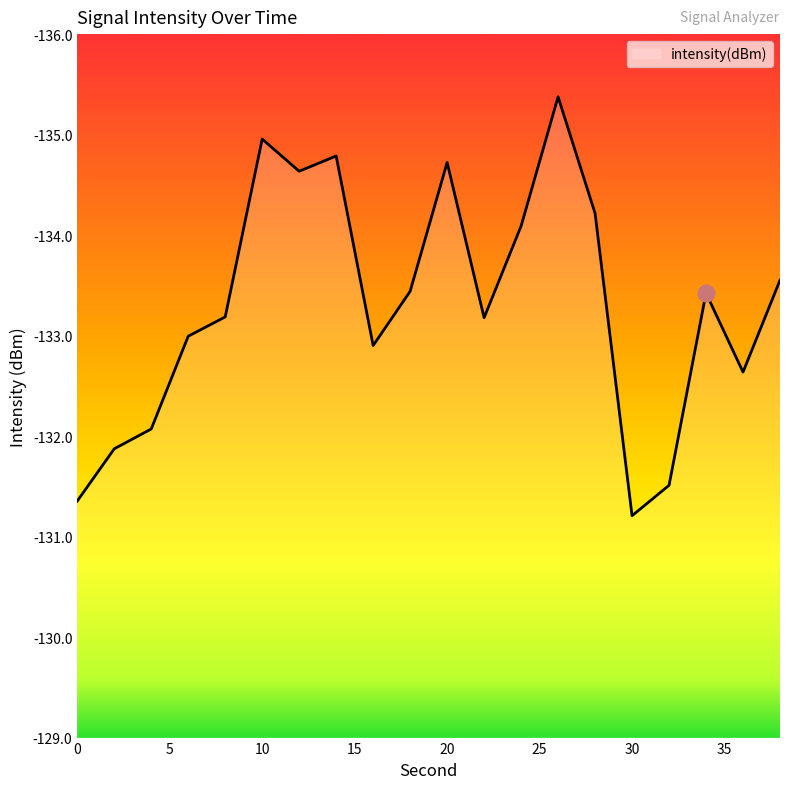

Reading left to right, list all the values displayed in this chart.

-131.4	-131.9	-132.1	-133.0	-133.2	-135.0	-134.6	-134.8	-132.9	-133.4	-134.7	-133.2	-134.1	-135.4	-134.2	-131.2	-131.5	-133.4	-132.6	-133.6